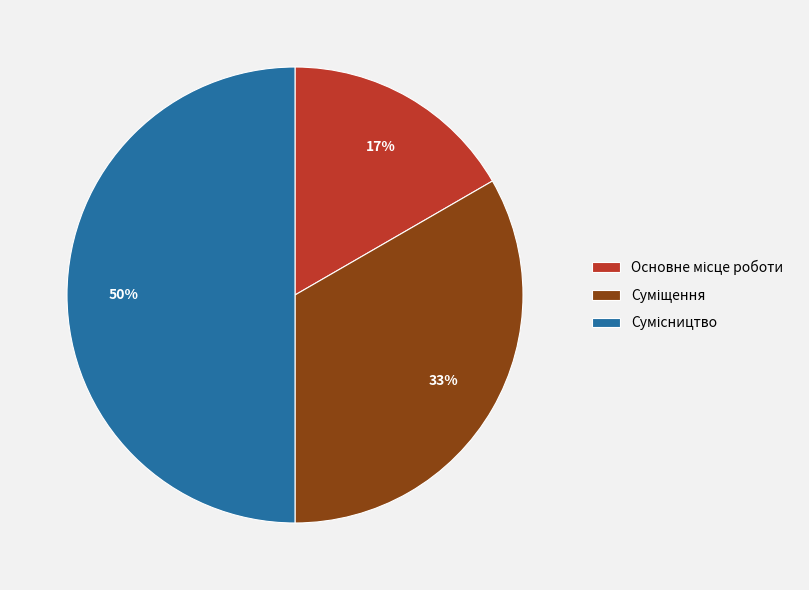

To the nearest percent, what is the difference between the largest and smallest slice percentages?

33%